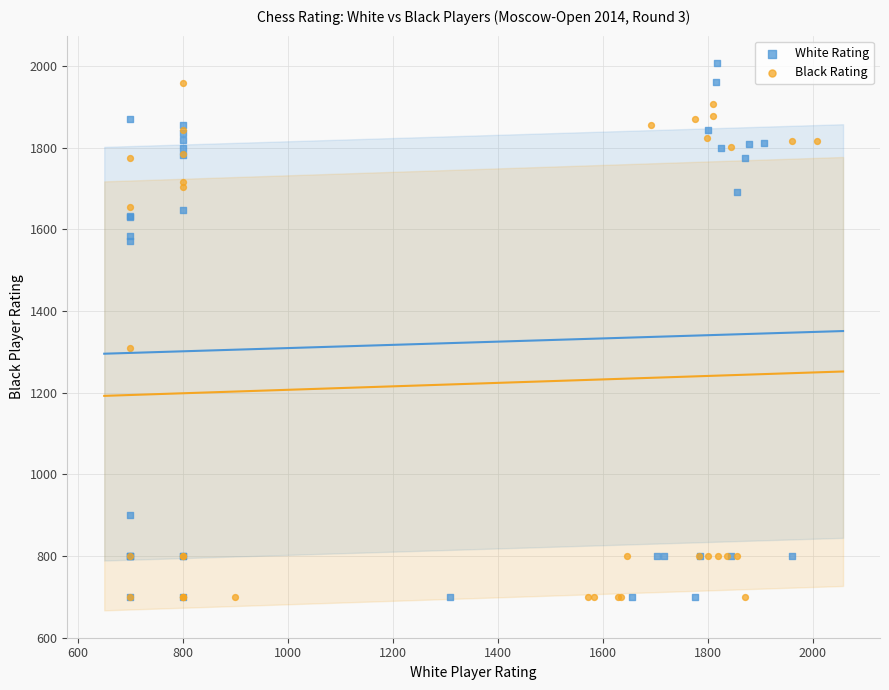

What are all the series names shown in the legend?

White Rating, Black Rating